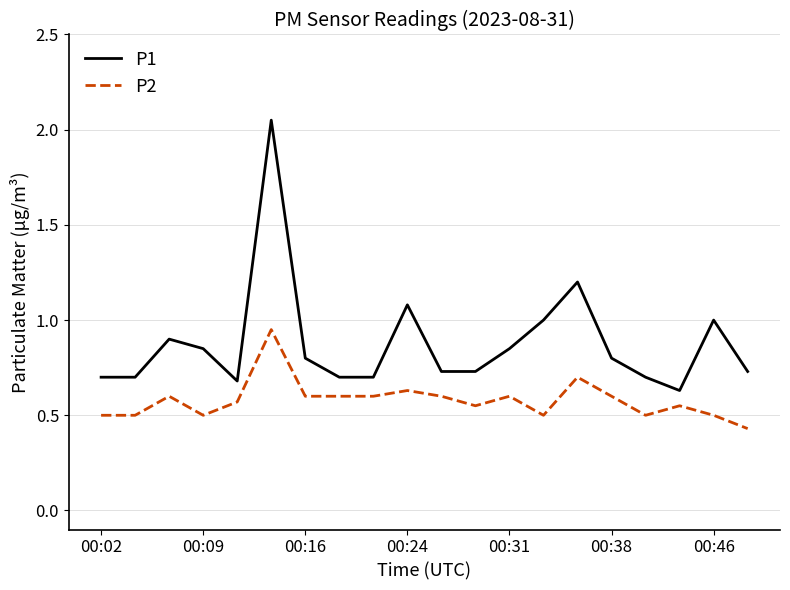

List the series in order of their overall mean, lowest first.

P2, P1